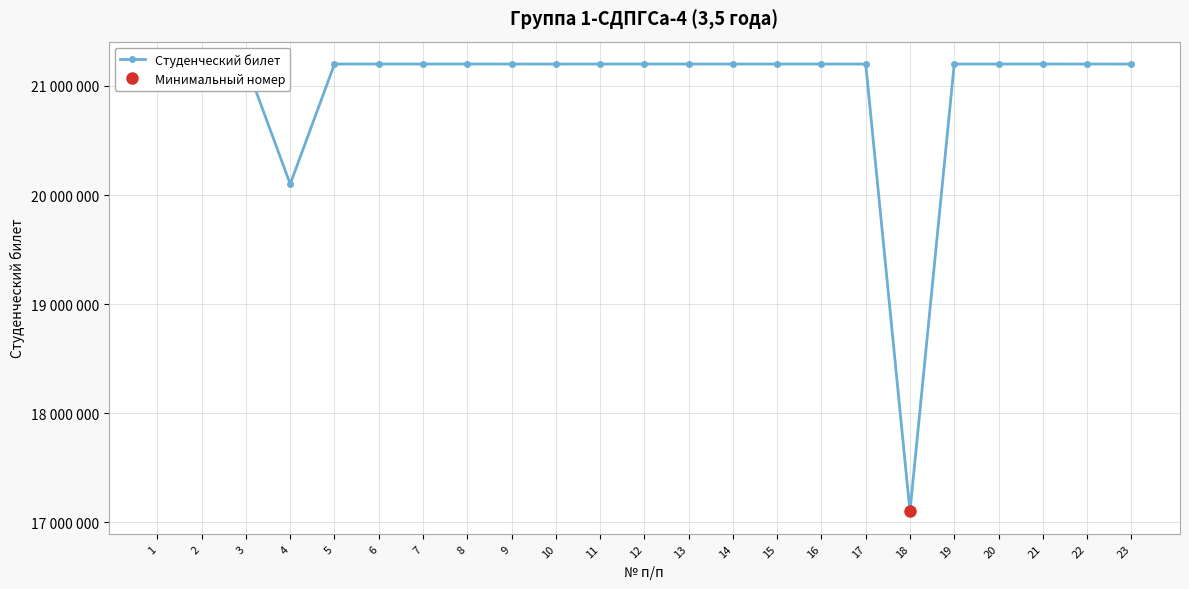

What is the ratio of the value at 20 to the value at 5?

1.0